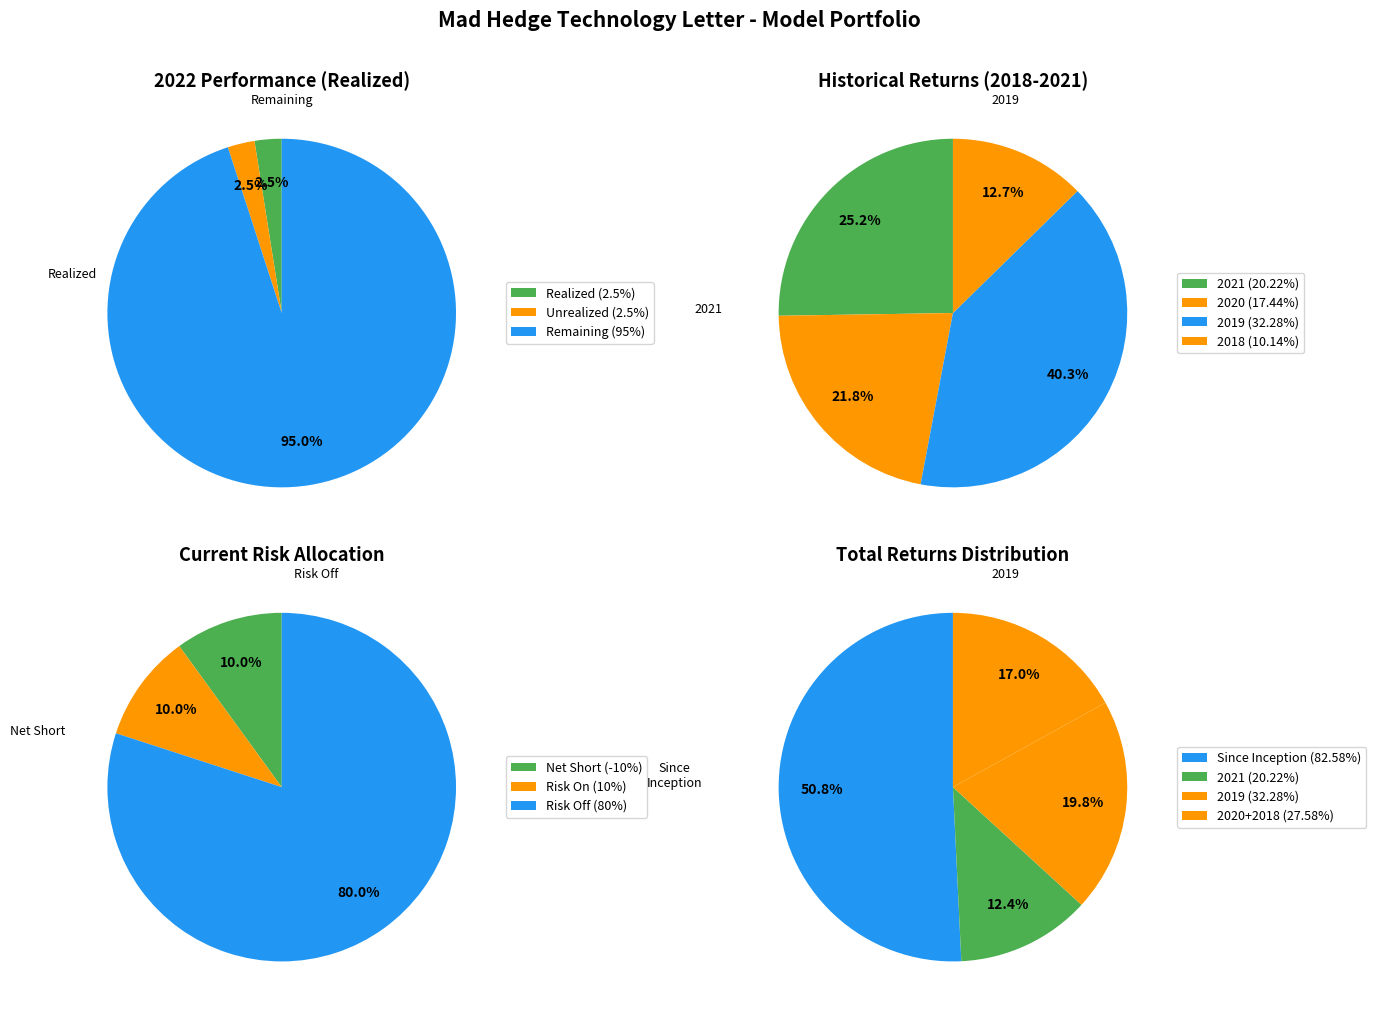

The 2020 total return slice represents 17% of the pie. True or false?

False